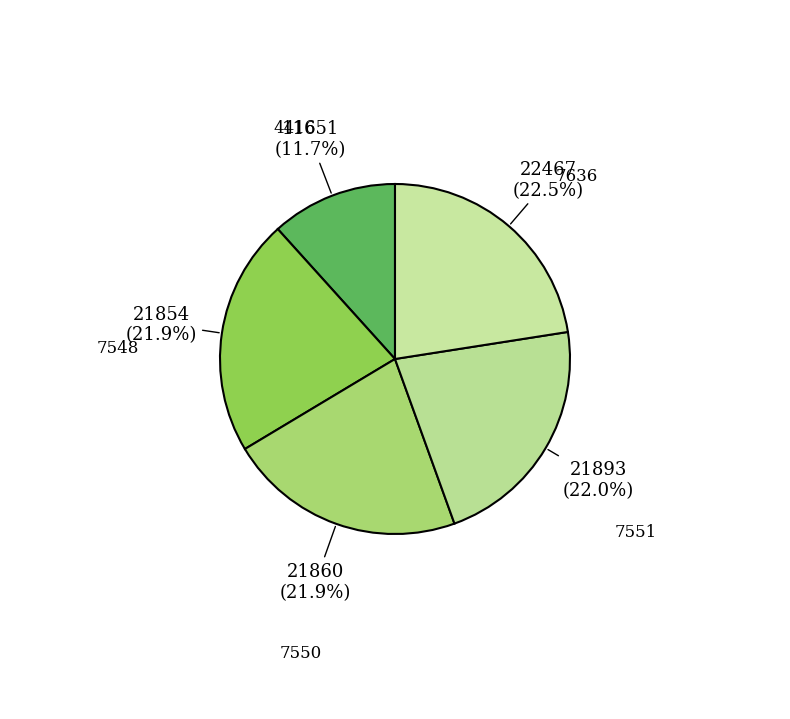

To the nearest percent, what is the difference between the 7636 and 7550 slice percentages?

1%